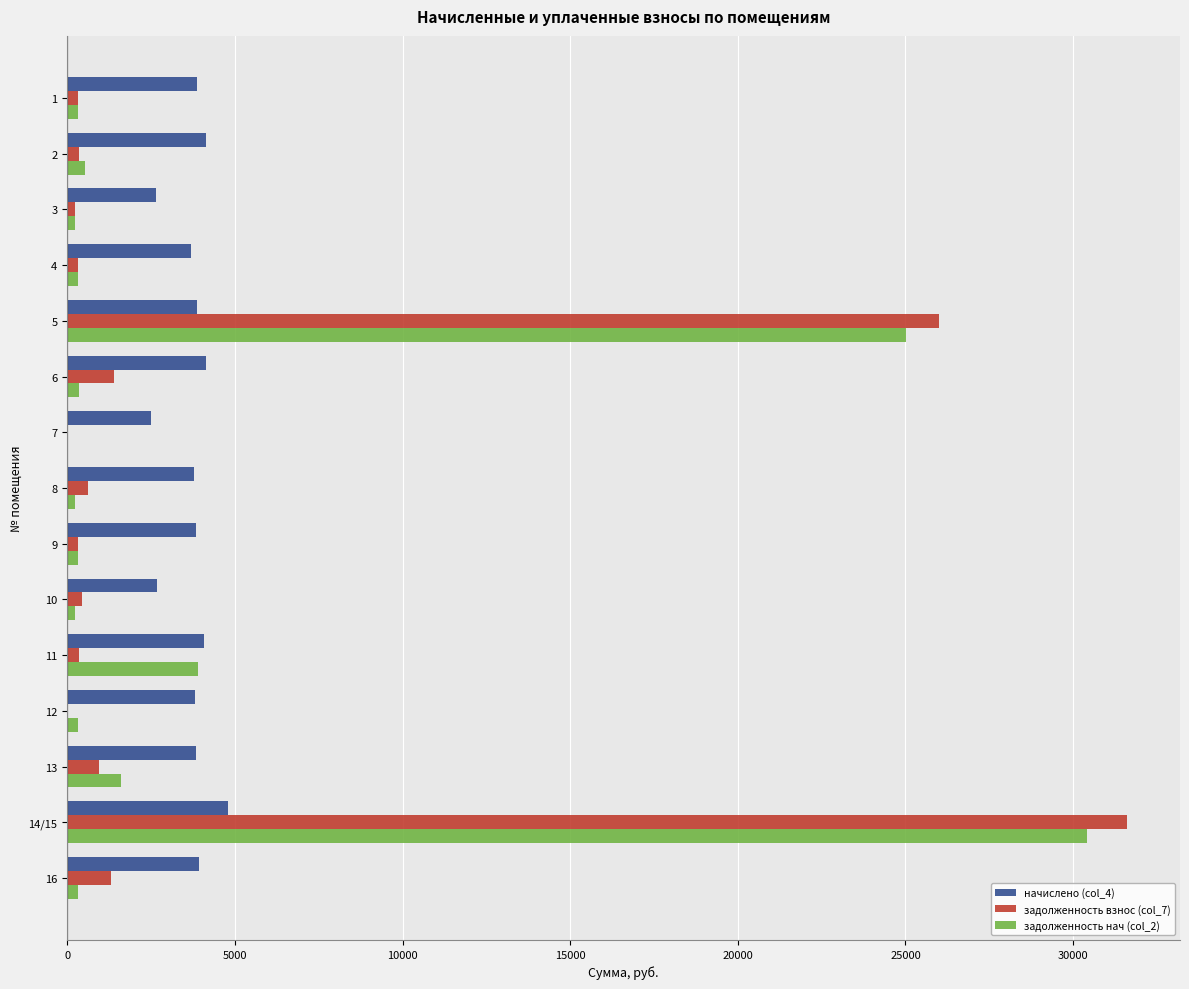

What is the sum of all задолженность взнос (col_7) values?

64178.5